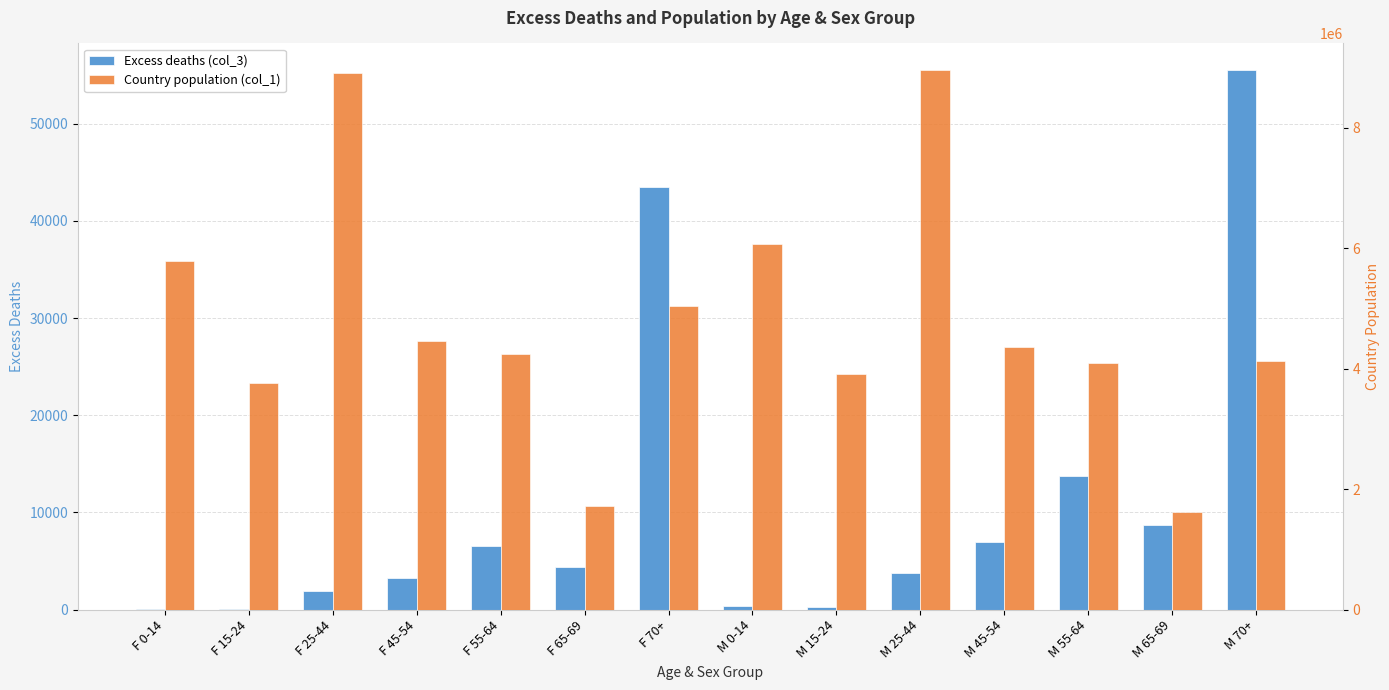

Which has a higher value, F 70+ or M 65-69?

F 70+